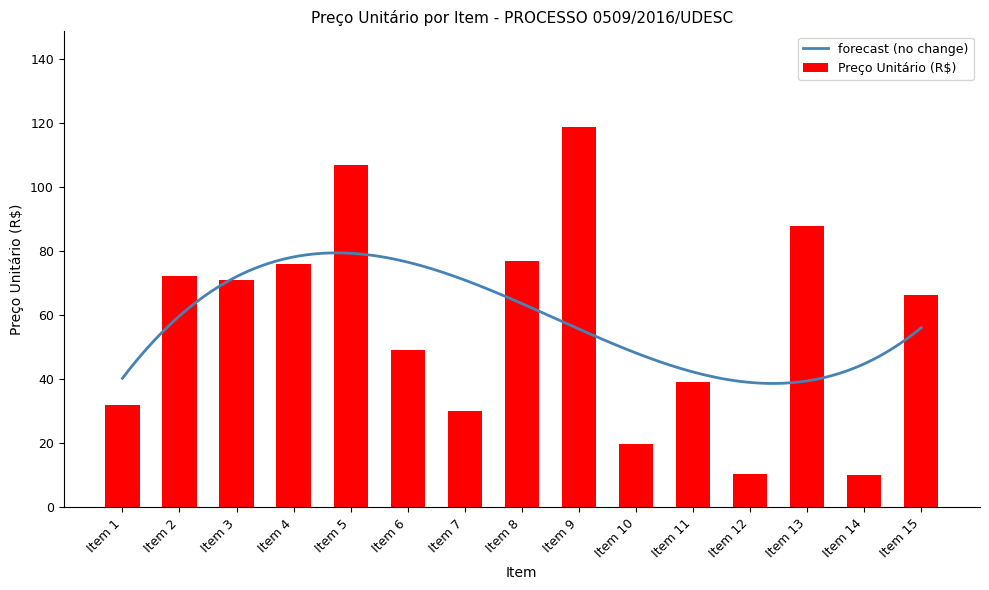

What is the sum of all values?

867.2